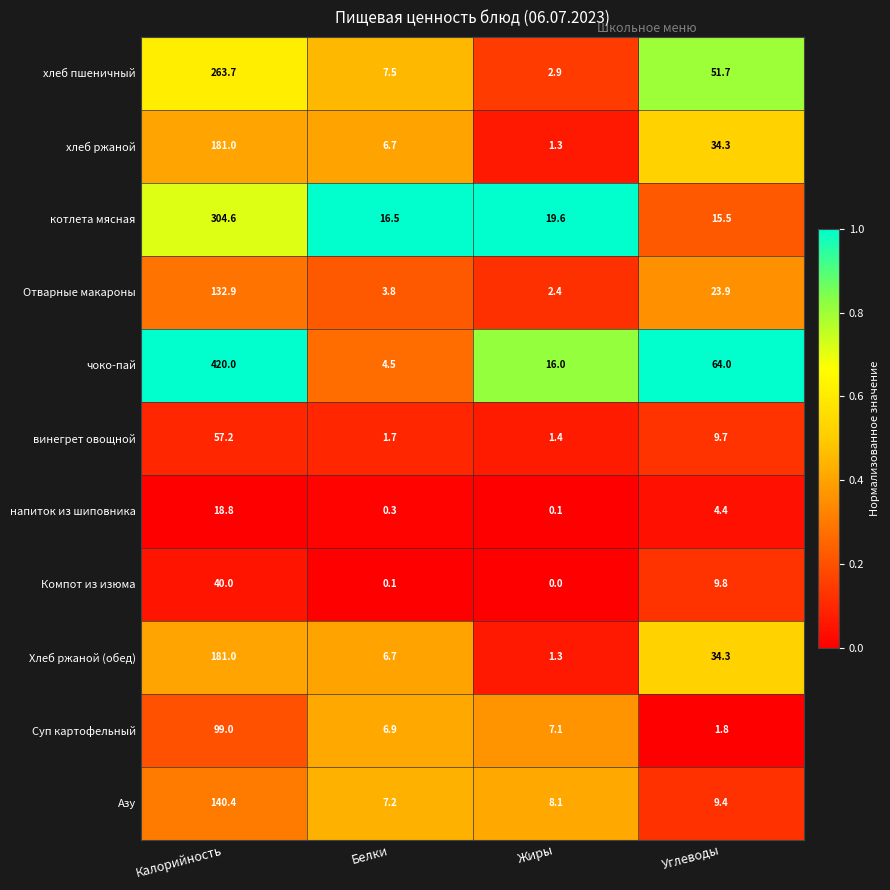

What is the total value across all series at Жиры?

60.2